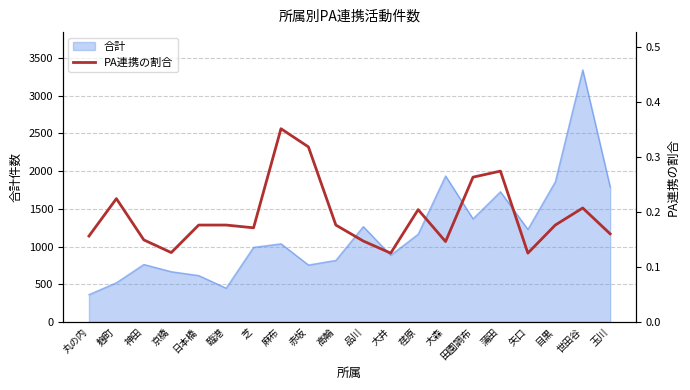

What is the highest value of the 合計 series?

3341